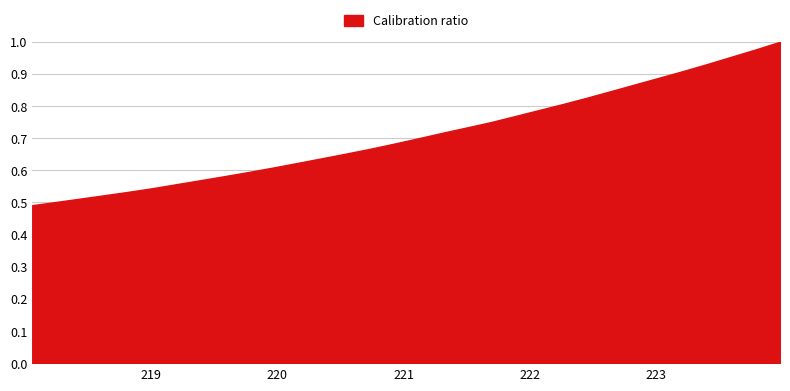

What is the smallest value displayed?

0.5